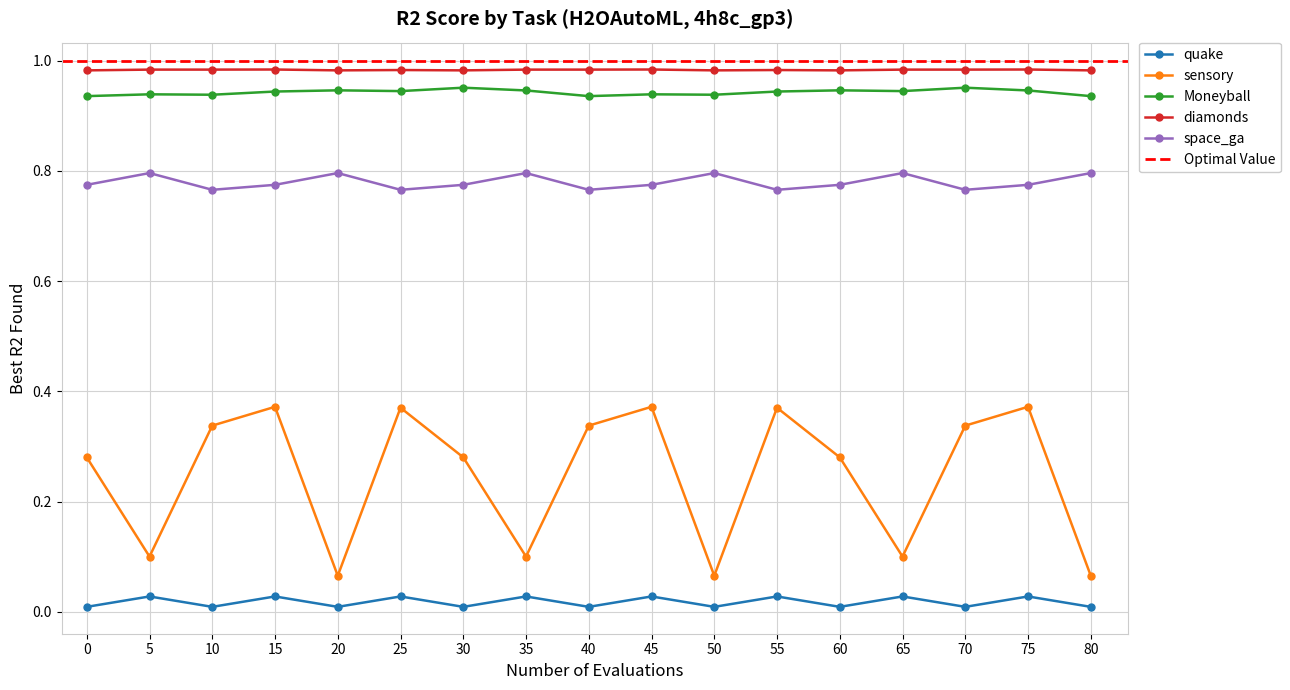

Which series has the largest total across all categories?

diamonds